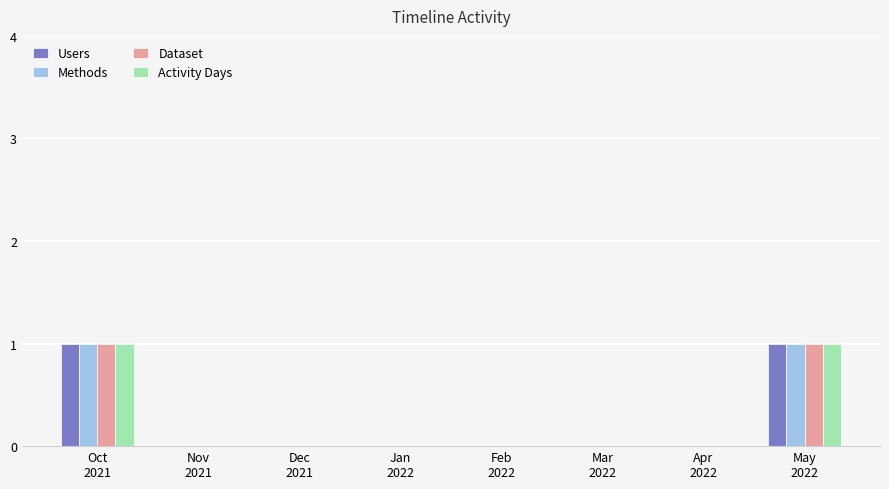

Does the chart contain stacked bars?

No